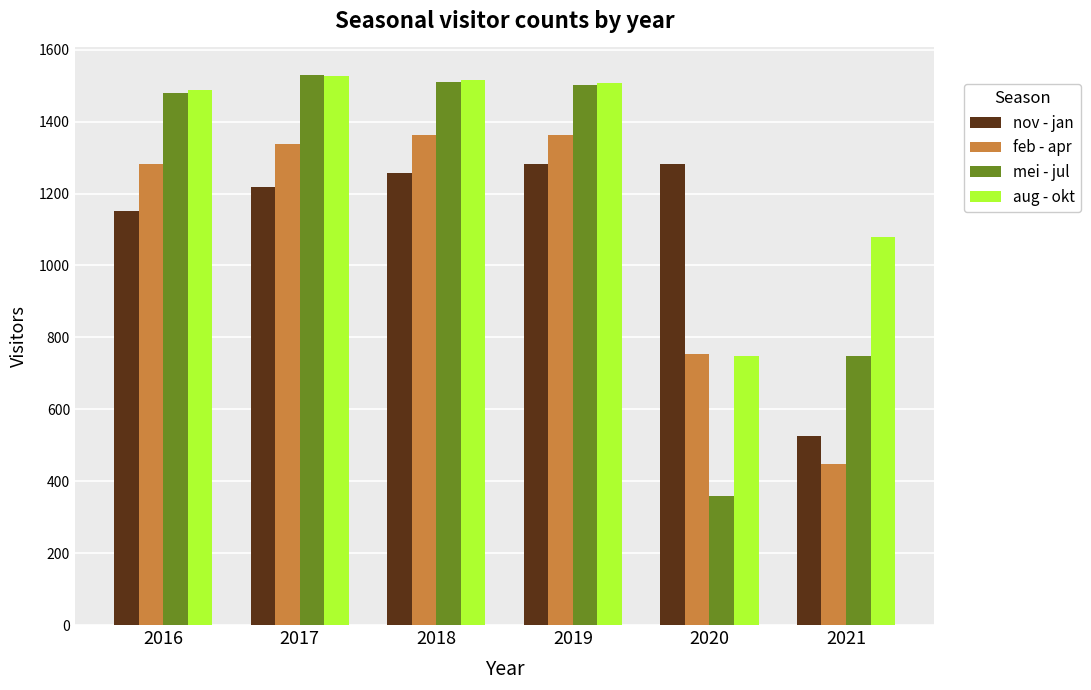

What is the value of the aug - okt bar at the 6th from the left?

1080